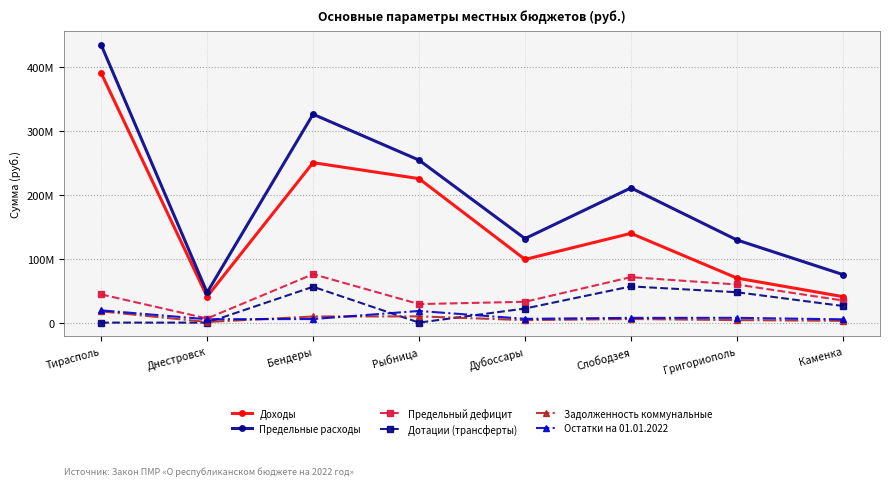

Is this an area chart (filled region under the line)?

No